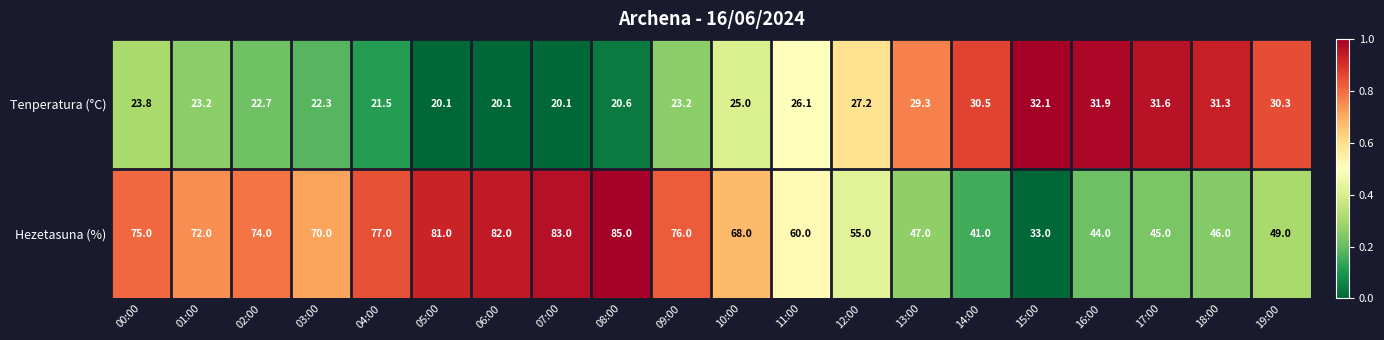

What is the sum of the Hezetasuna (%) values at 00:00 and 10:00?

143.0